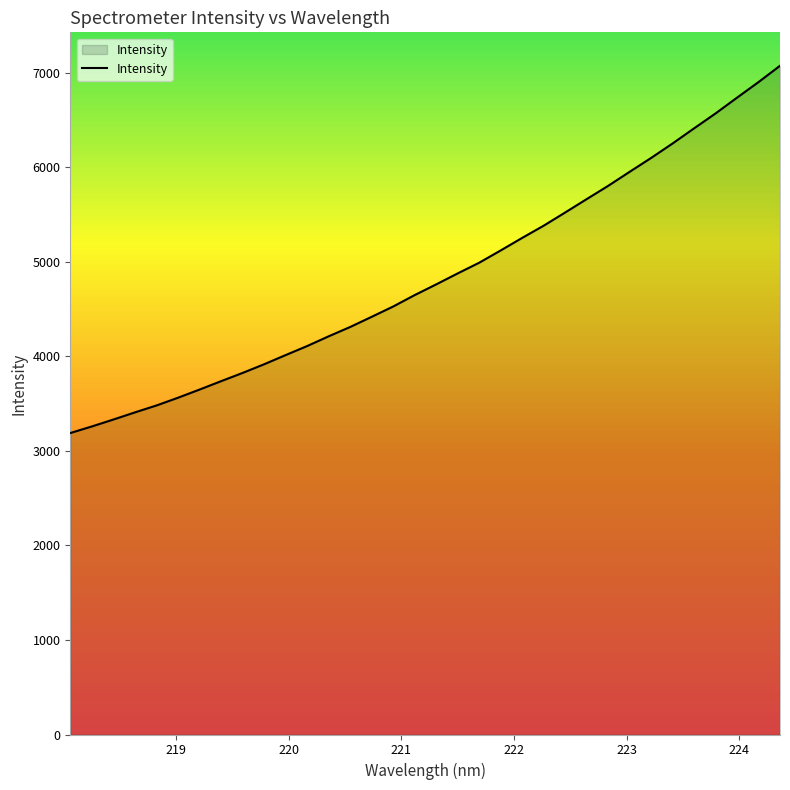

What is the maximum value shown in the chart?

7075.6